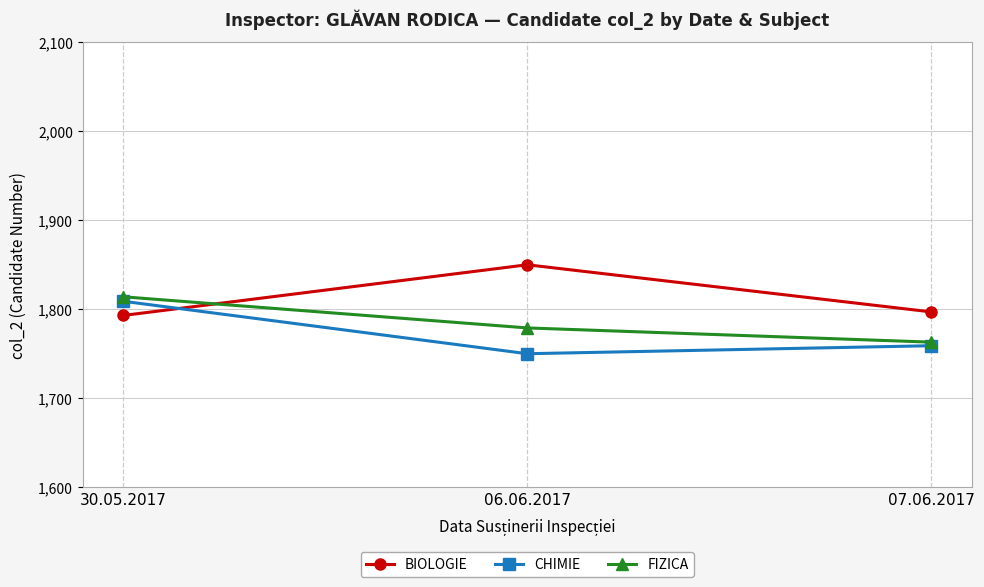

What is the value of the BIOLOGIE point at the 1st from the left?

1793